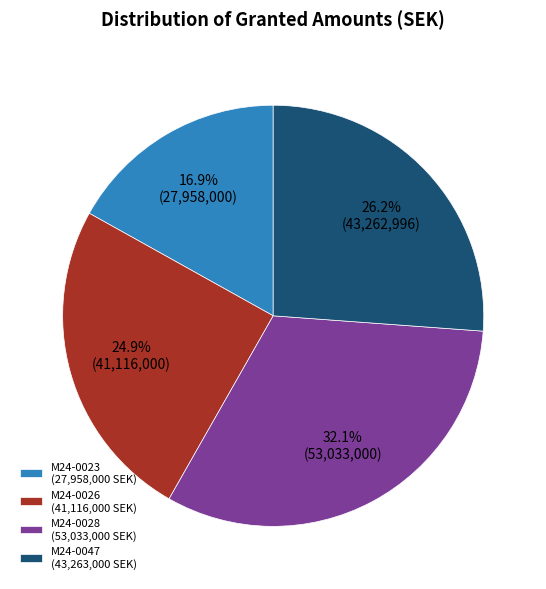

What percentage is the M24-0028 slice, to the nearest percent?

32%